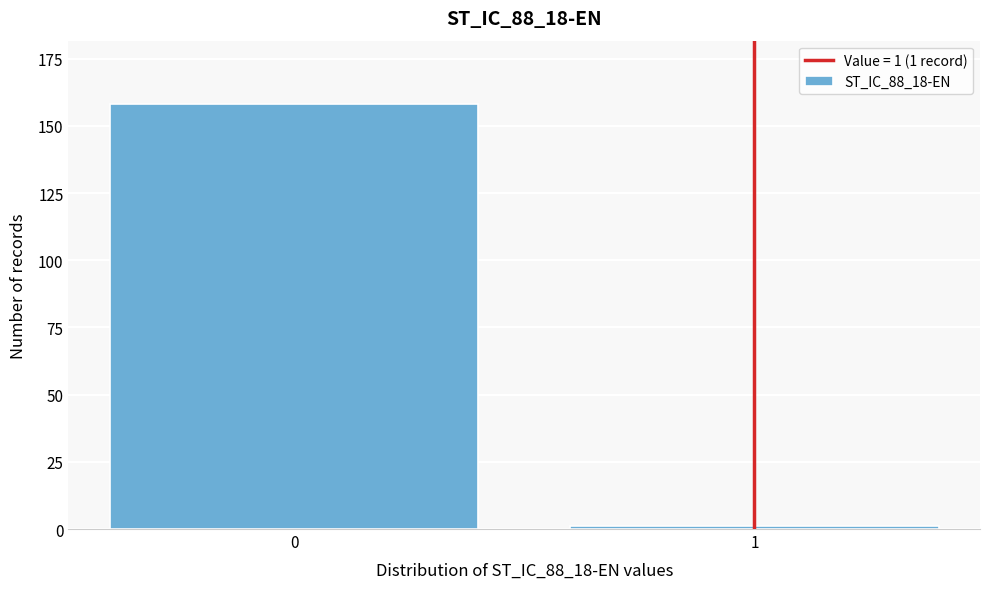

Reading left to right, what are all the values shown in this chart?

0=158	1=1